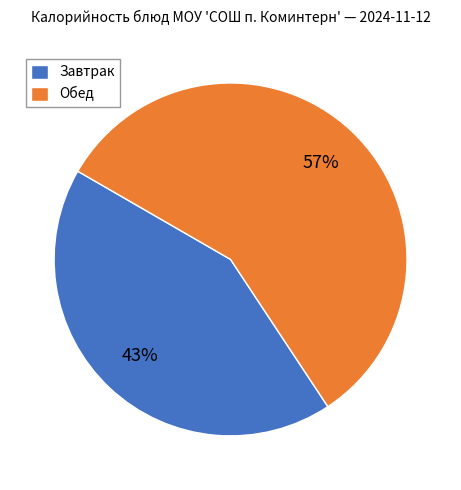

Which has a higher value, Обед or Завтрак?

Обед